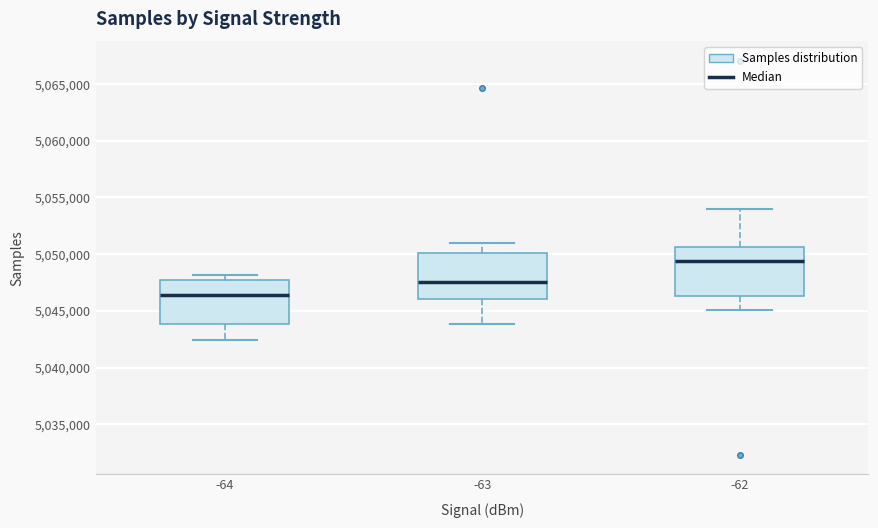

Reading left to right, read every box against the y-axis: the position of its median line, the range the box covers, and the ends of its whiskers. The values are not printed on the chart, so give them approximately, as read against the axis.

-64: median 5046500, box 5044000 to 5047500, whiskers 5042500 to 5048000
-63: median 5047500, box 5046000 to 5050000, whiskers 5044000 to 5051000
-62: median 5049500, box 5046500 to 5050500, whiskers 5045000 to 5054000